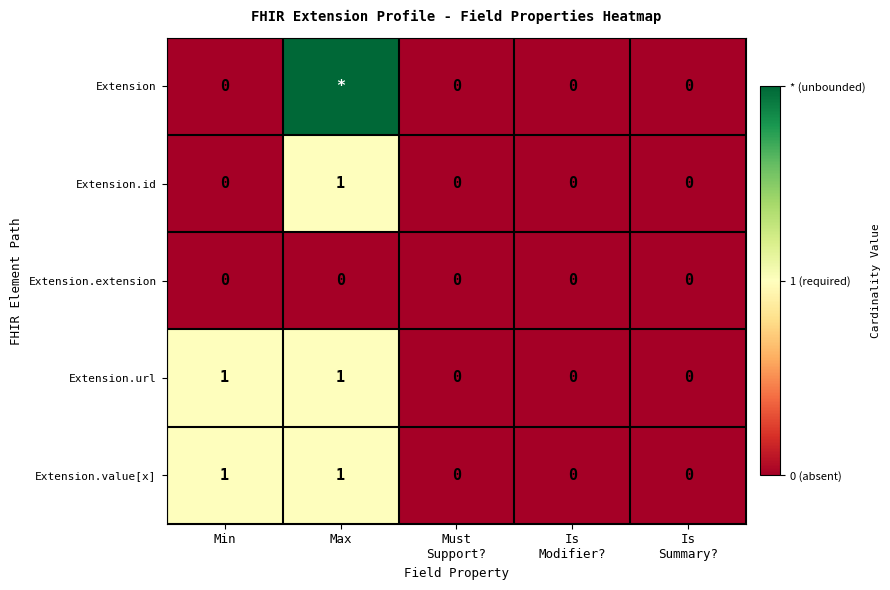

The Extension.value[x] series shows 1 at Min. True or false?

True